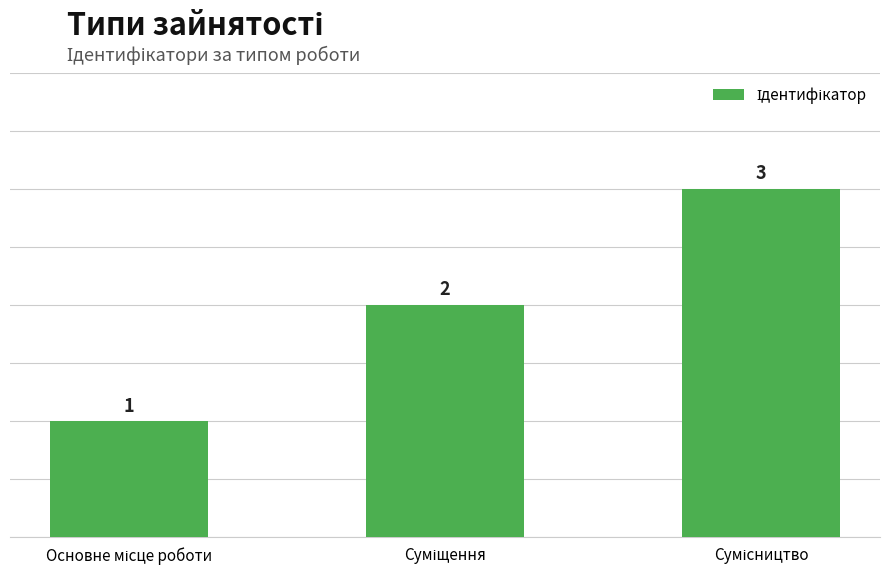

How many values are between 1 and 3?

3